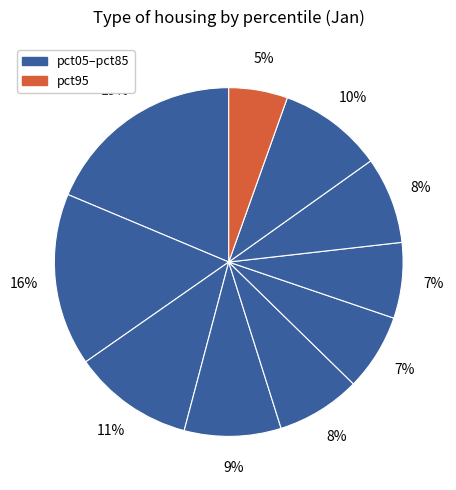

Which slice is the smallest?

pct95